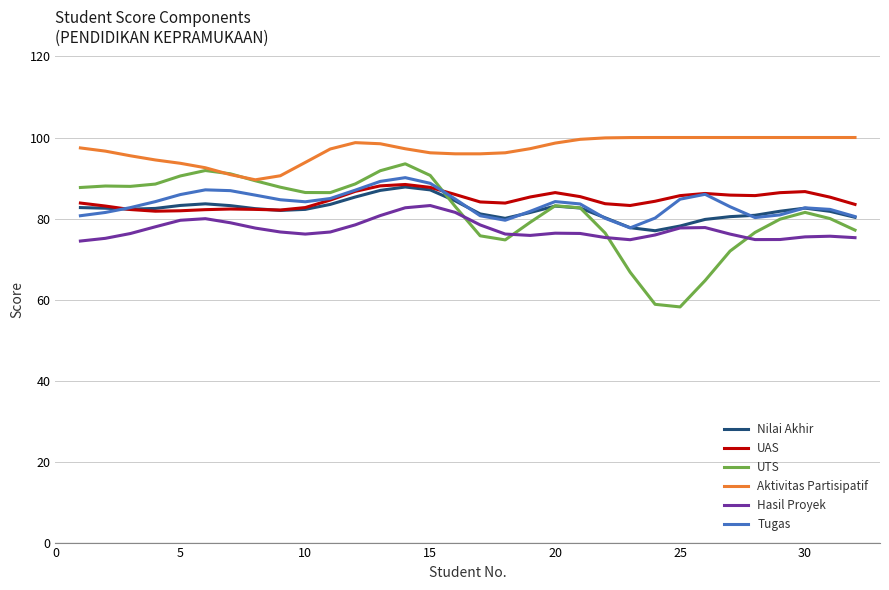

Which series has the largest range (max minus min)?

UTS